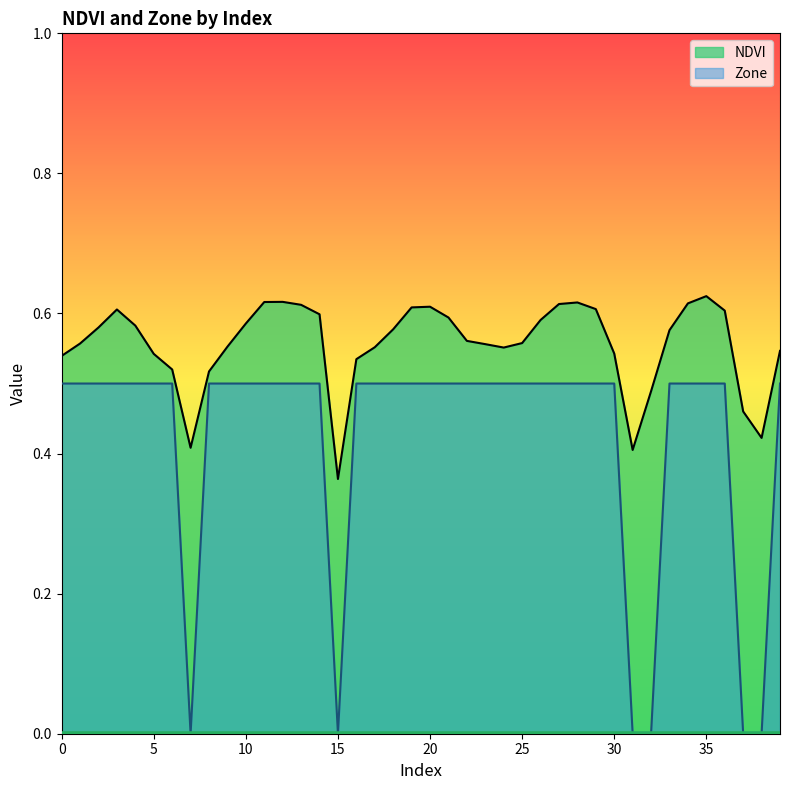

List the series in order of their peak value, highest first.

NDVI, Zone